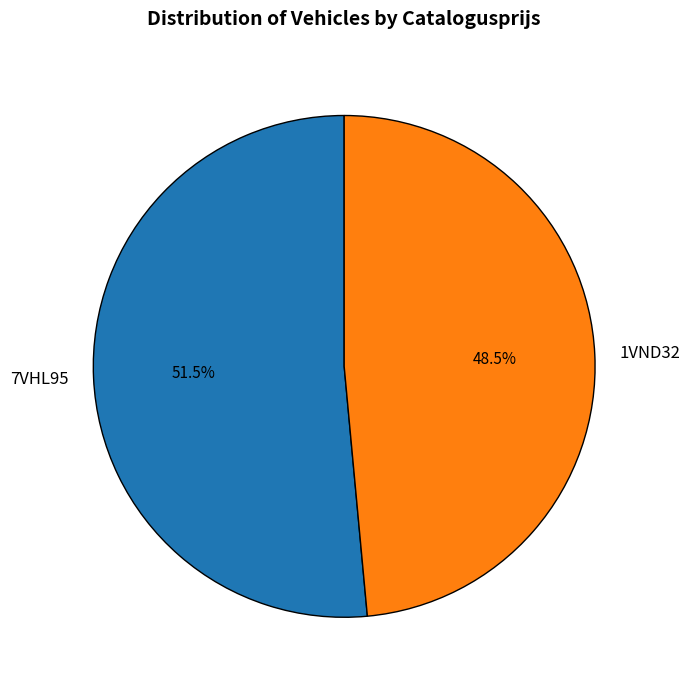

To the nearest percent, what is the difference between the 7VHL95 and 1VND32 slice percentages?

3%